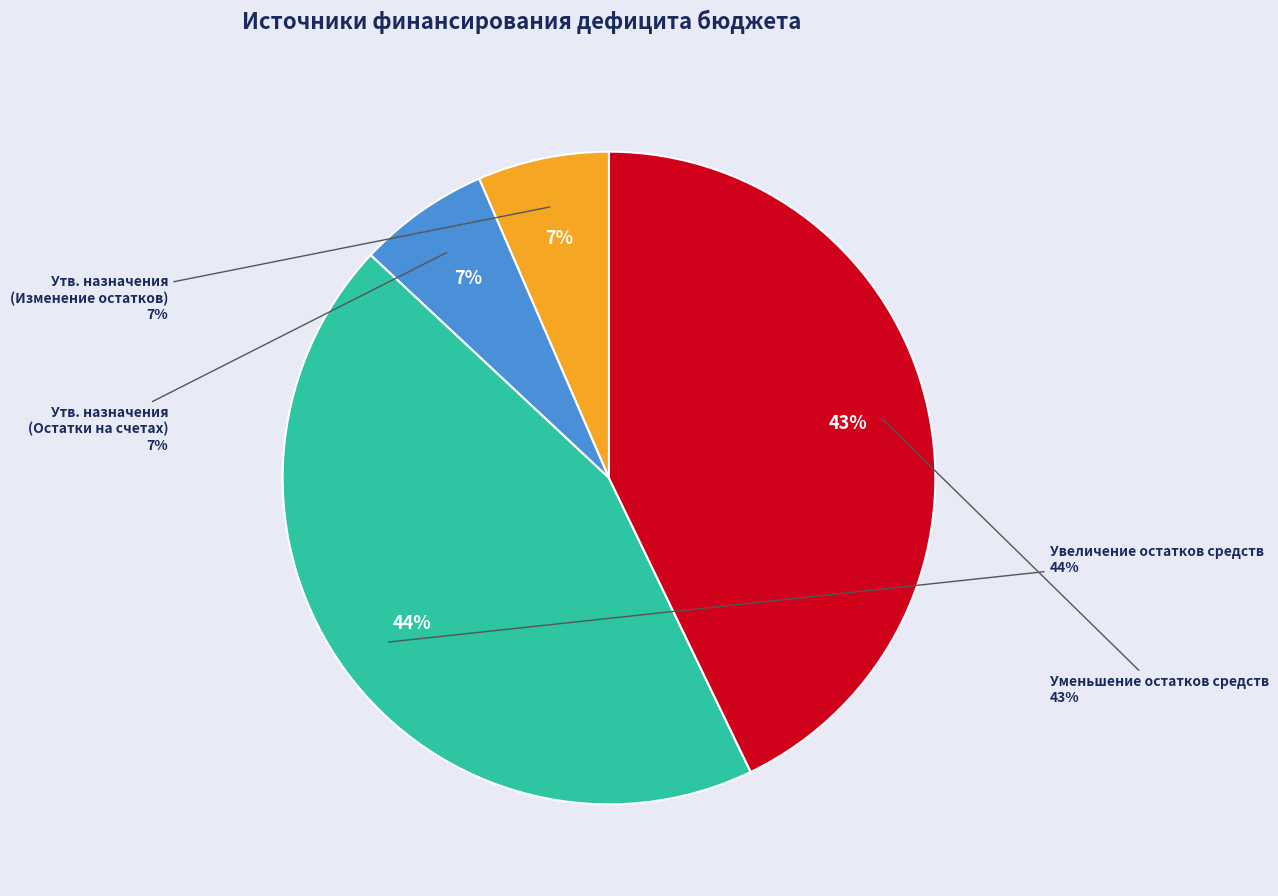

What percentage do Утвержденные бюджетные назначения (Изменение остатков на счетах) and Утвержденные бюджетные назначения (Изменение остатков) together represent?

13.0%